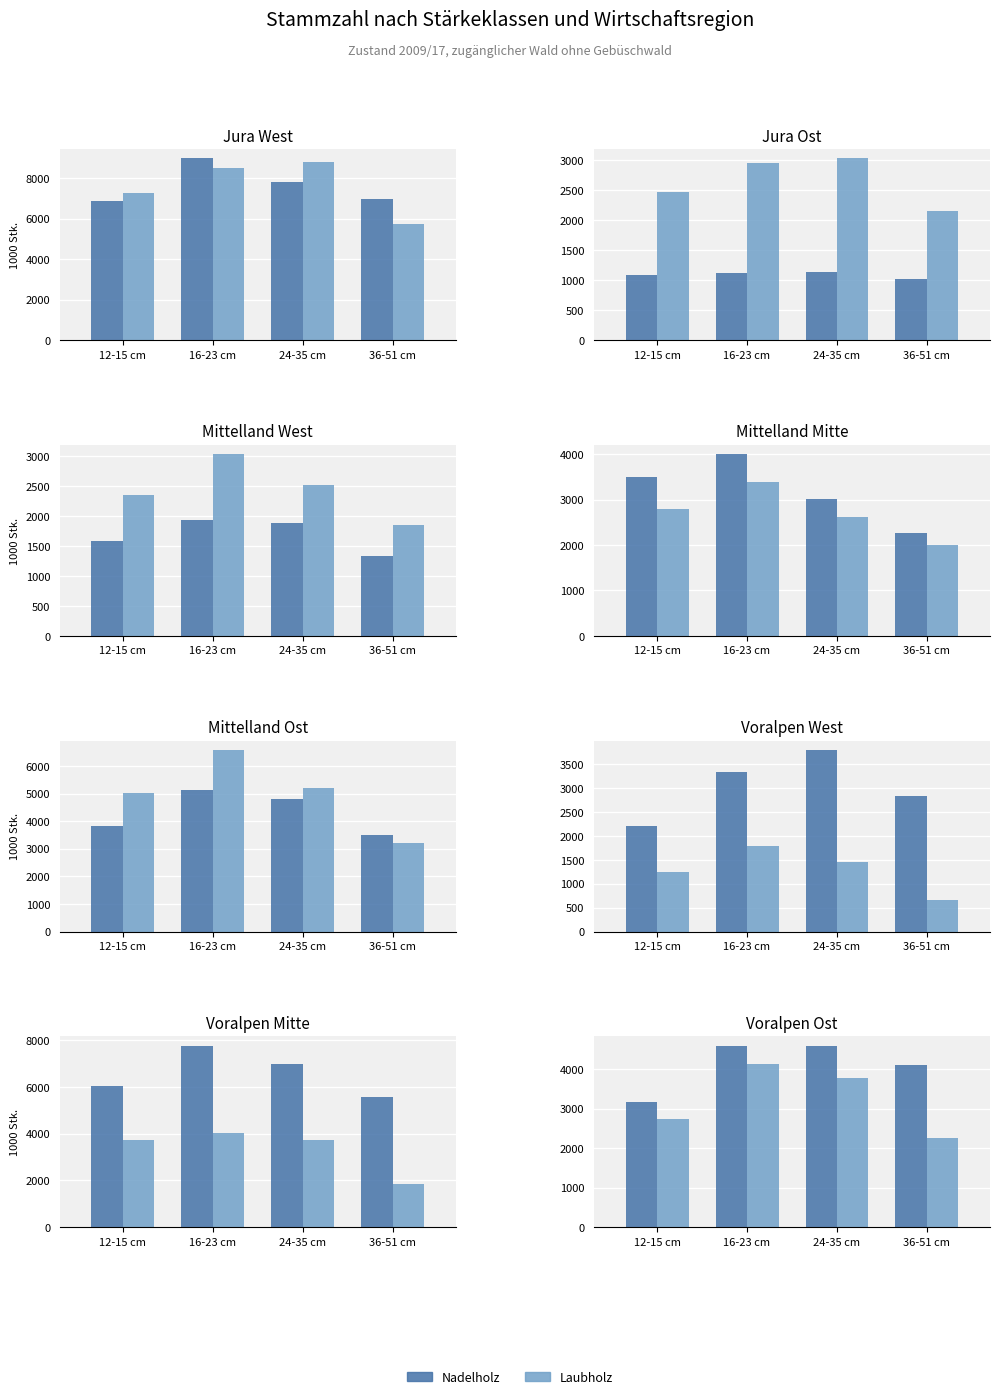

The value of Laubholz at 16-23 cm is 5513. True or false?

False